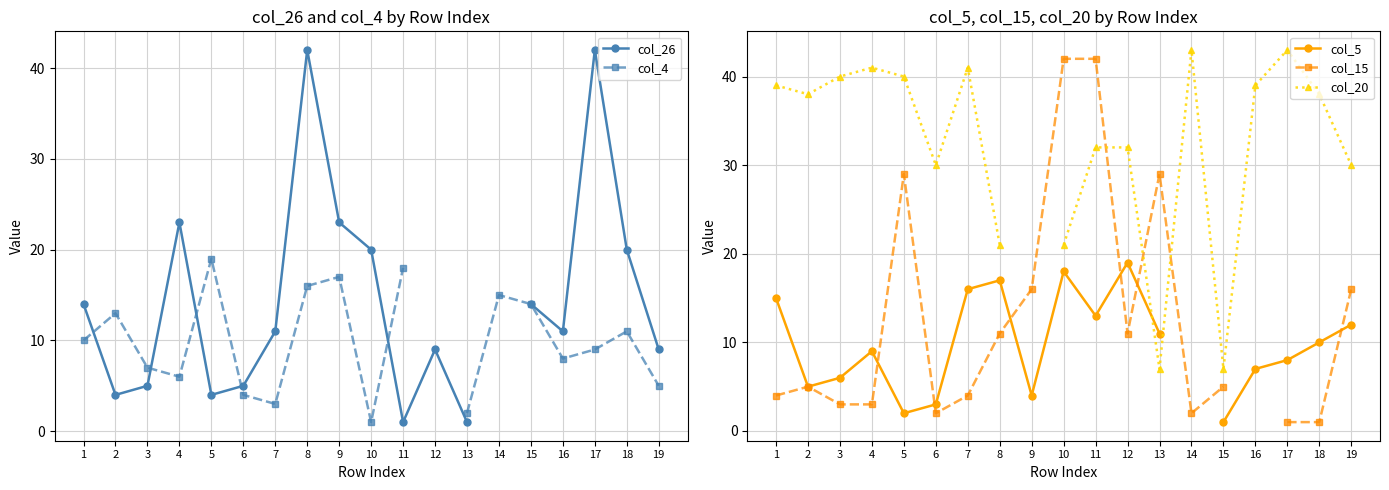

What is the spread (max minus min) of values at 2?

34.0